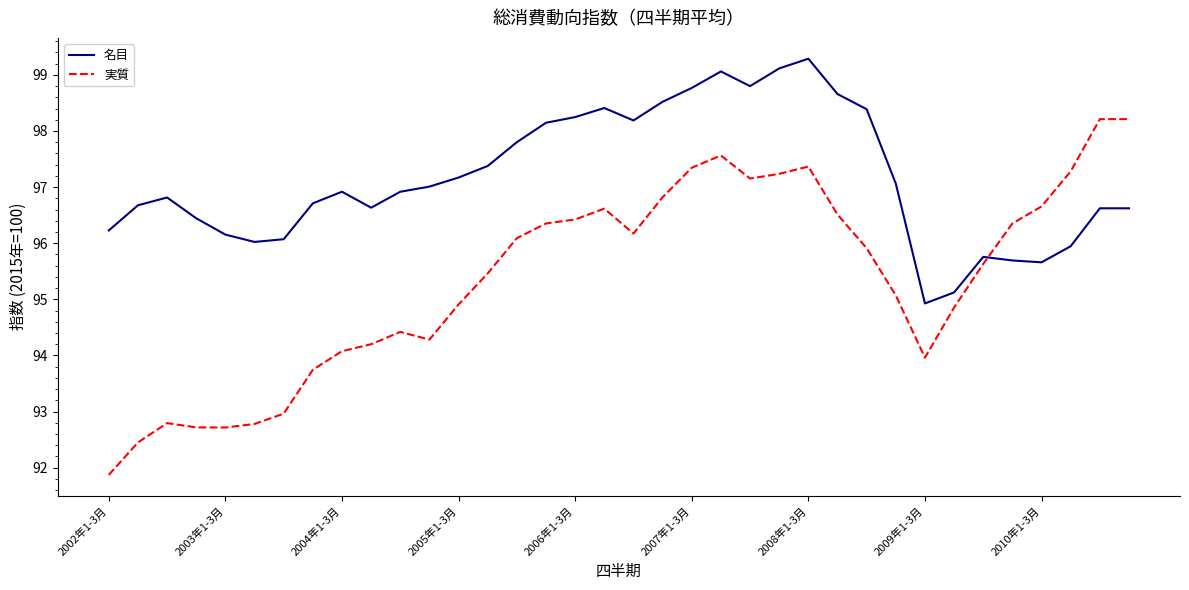

How many times do 実質 and 名目 cross each other?

1